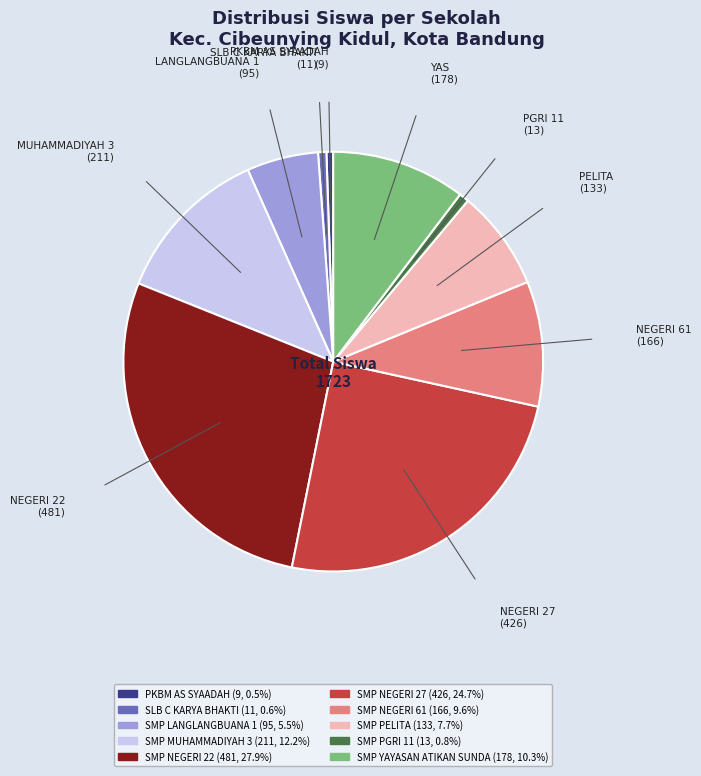

True or false: SMP PELITA accounts for 8% of the total.

True